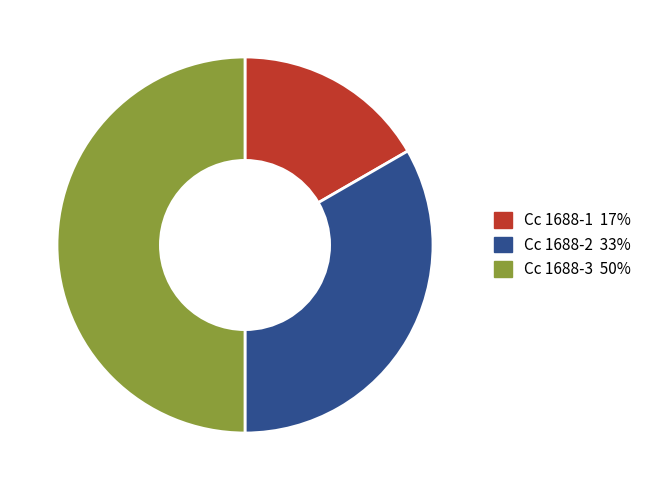

Approximately how many times larger is the value at Cc 1688-3 compared to Cc 1688-2?

1.5